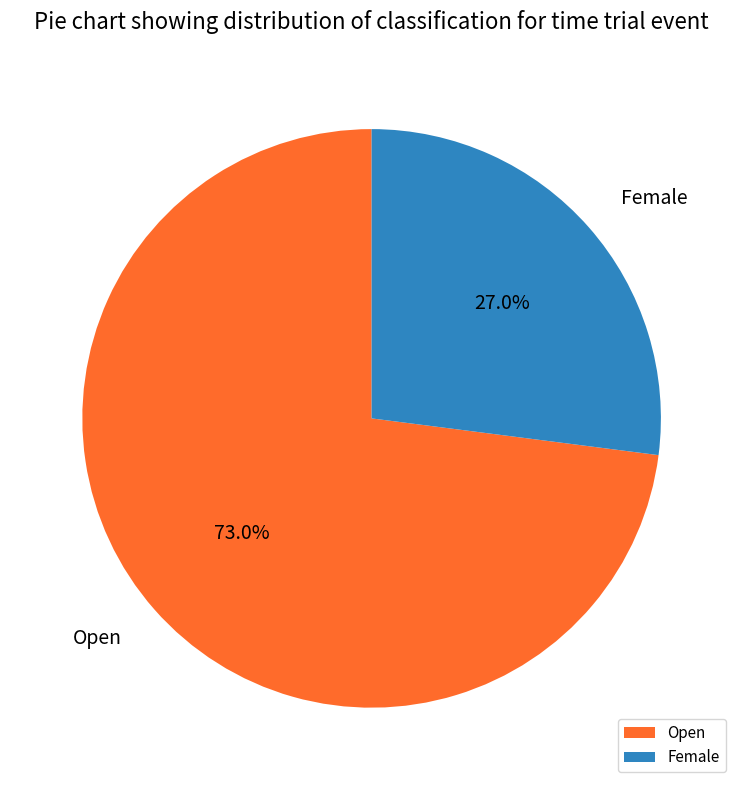

Approximately how many times larger is the value at Open compared to Female?

2.7